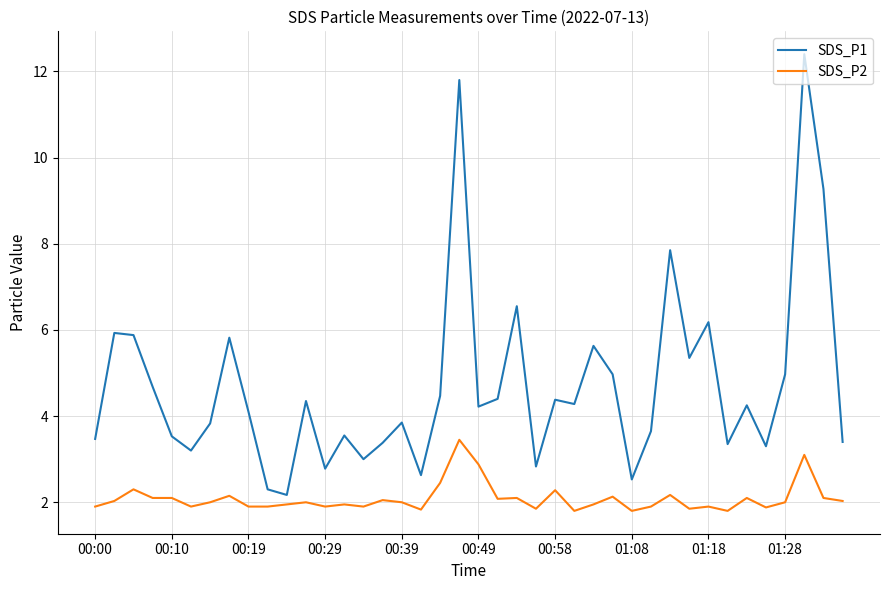

Rank the series by their average value, from lowest to highest.

SDS_P2, SDS_P1